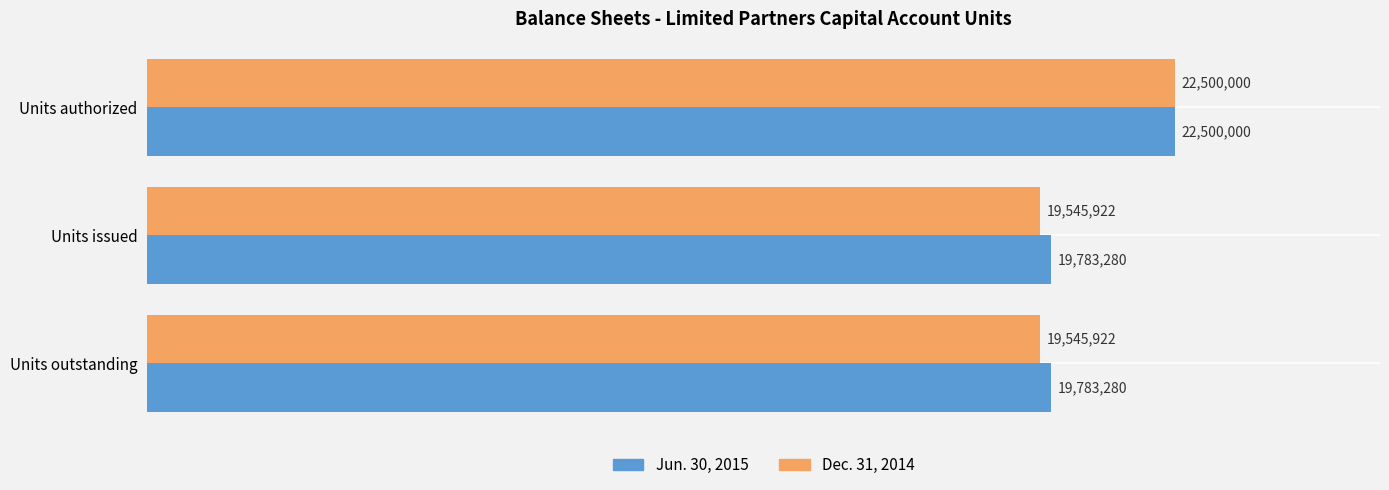

What are all the series names shown in the legend?

Jun. 30, 2015, Dec. 31, 2014